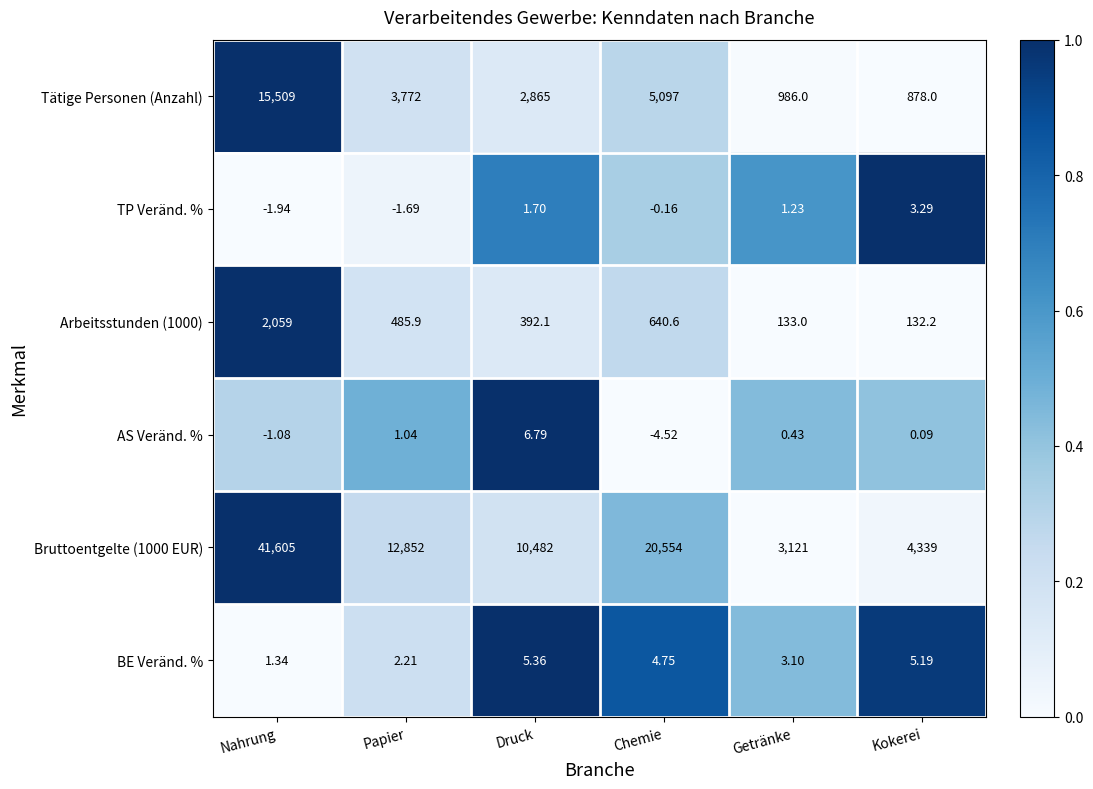

How many distinct data groups are displayed?

6